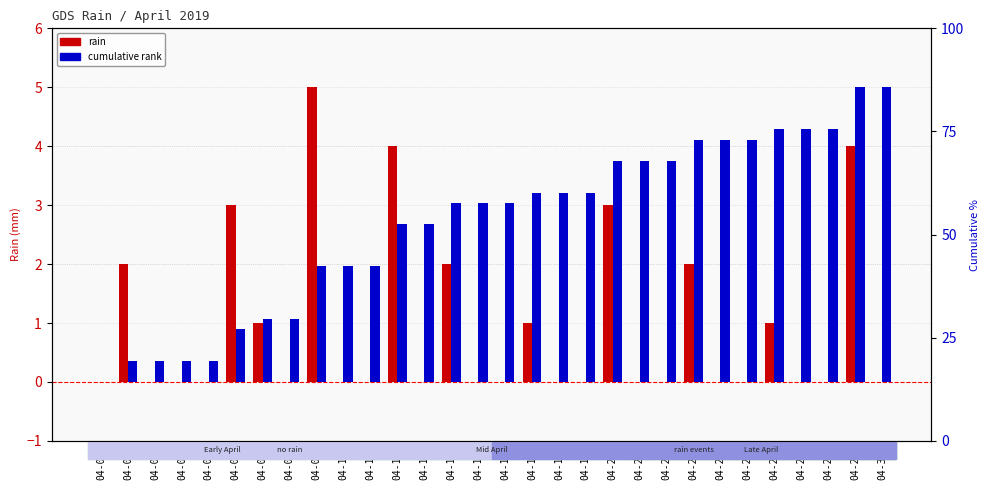

List the series in order of their overall mean, highest first.

cumulative rank, rain